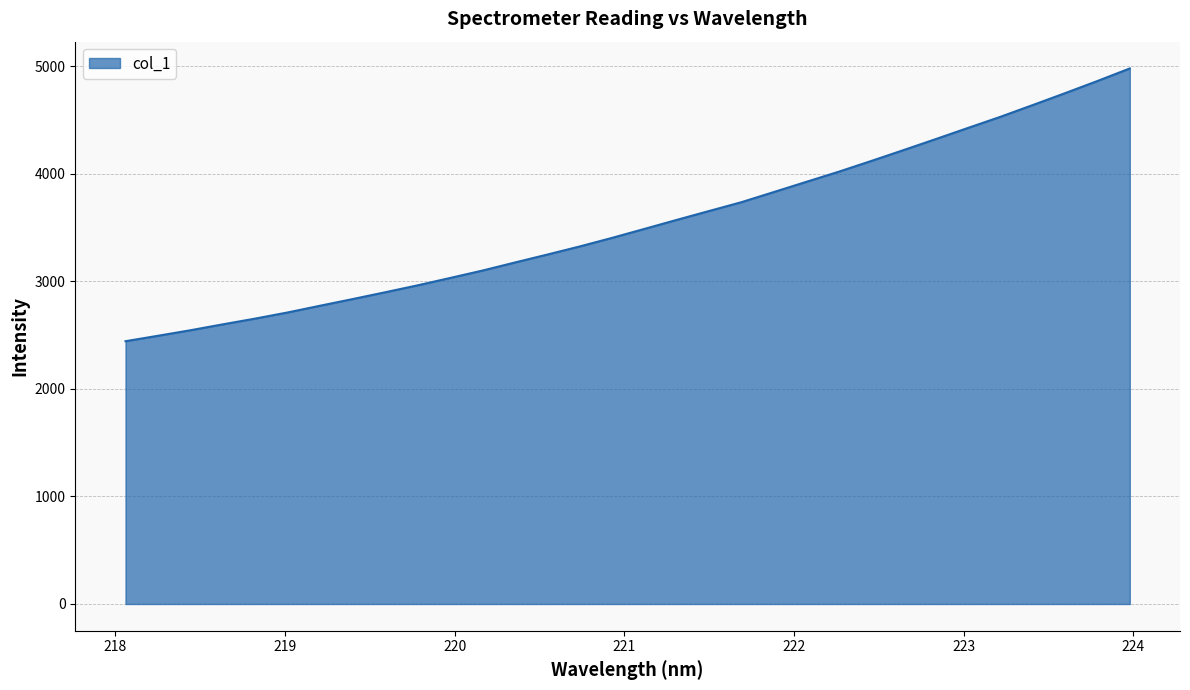

What is the maximum value shown in the chart?

4981.2